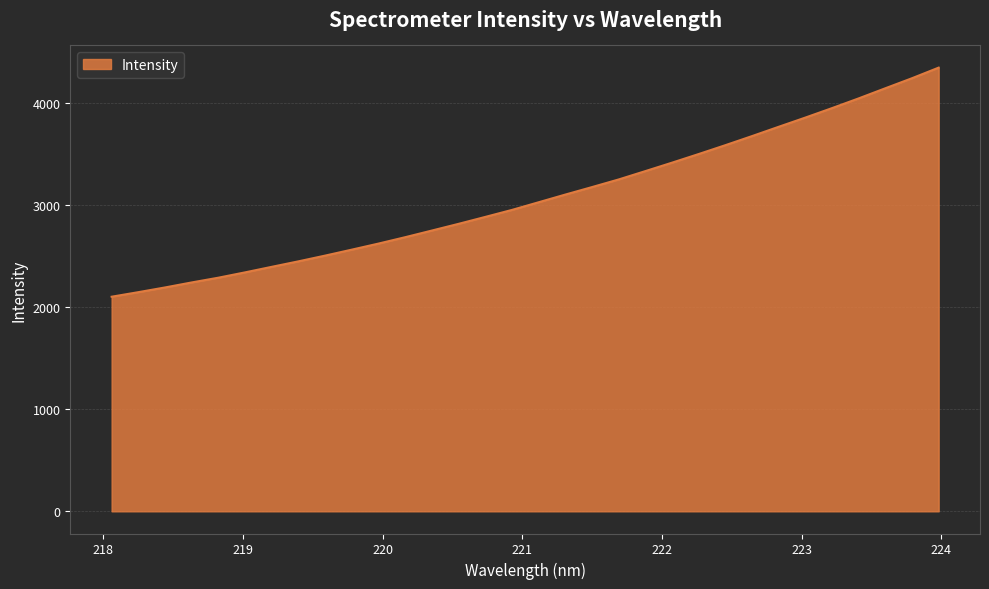

What is the smallest value displayed?

2104.4